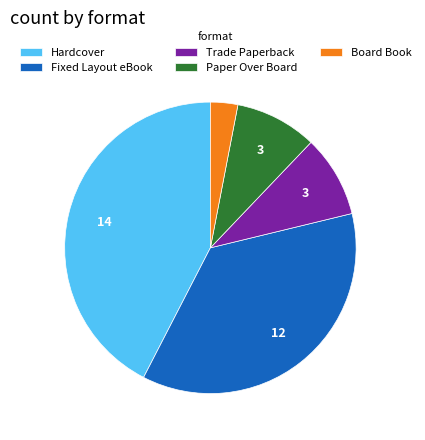

What is the smallest slice in the pie chart?

Board Book